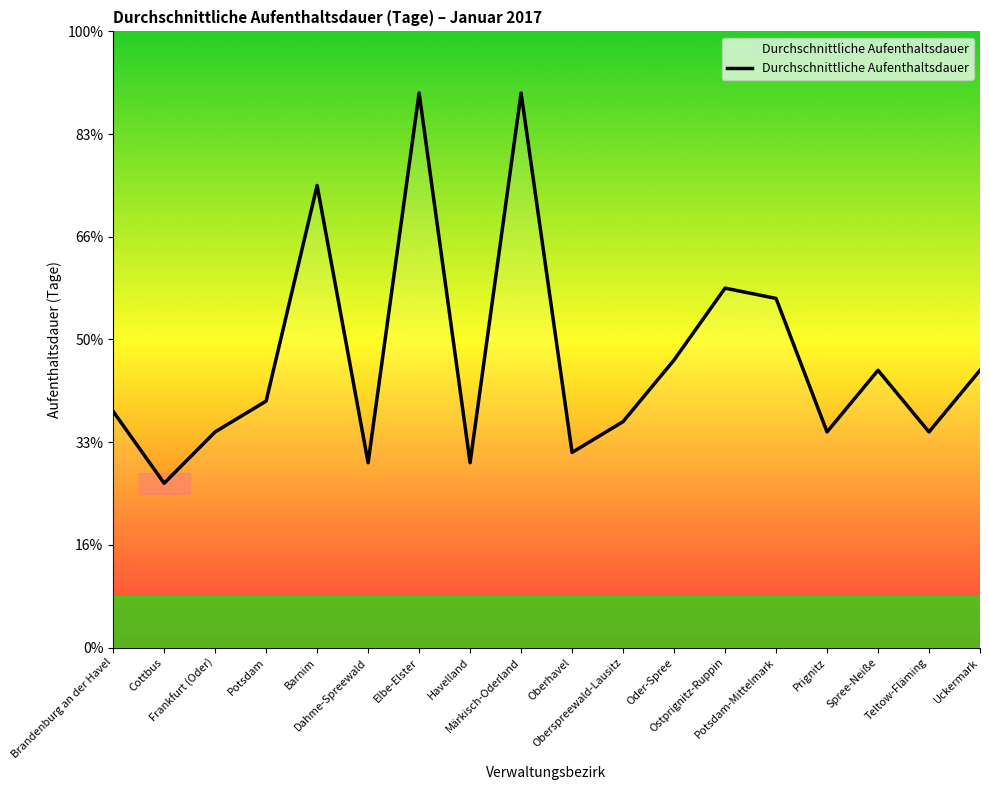

What position from the right is Uckermark?

1